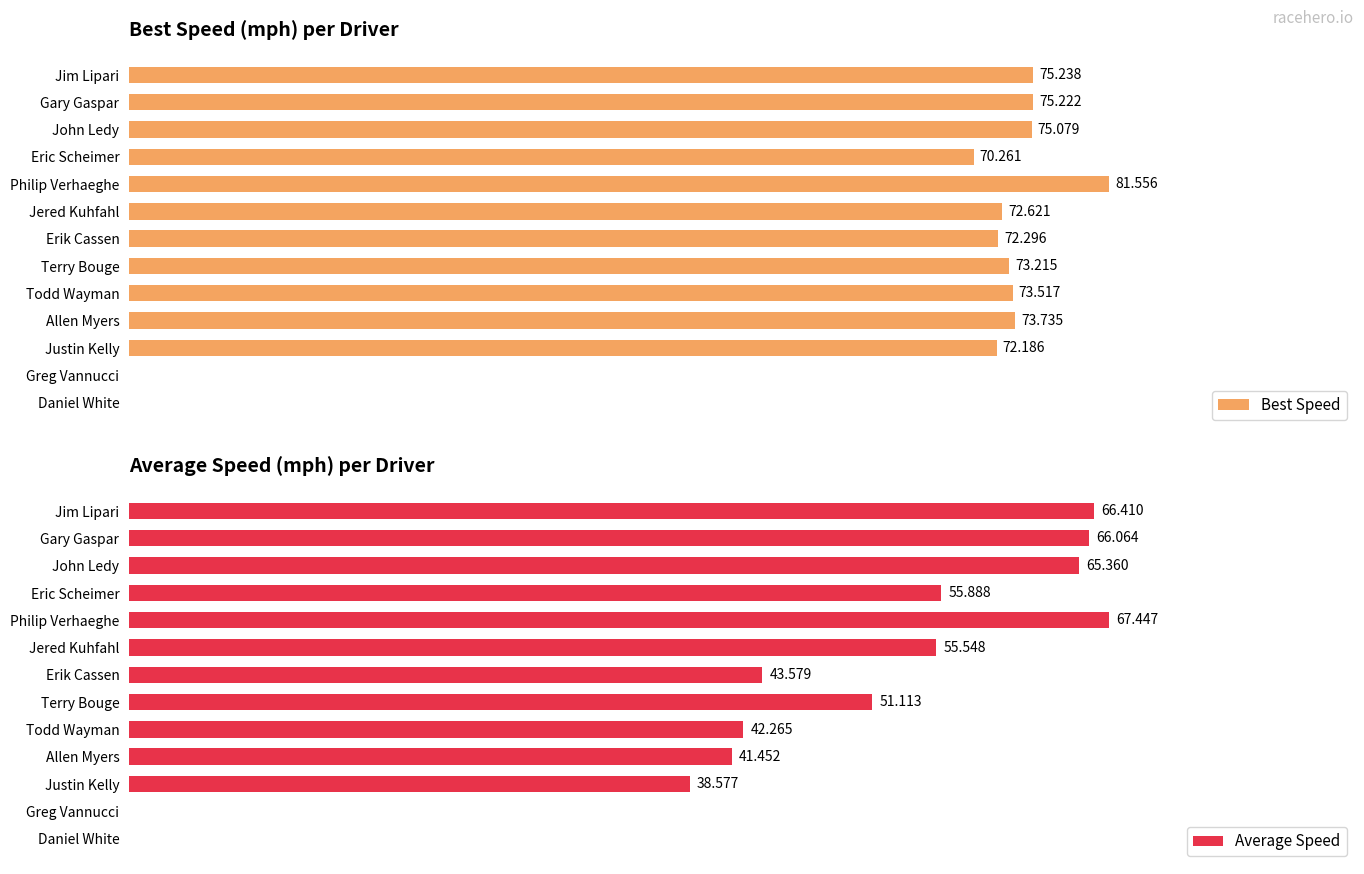

What is the difference between the maximum and second lowest values in the Best Speed series?

81.6